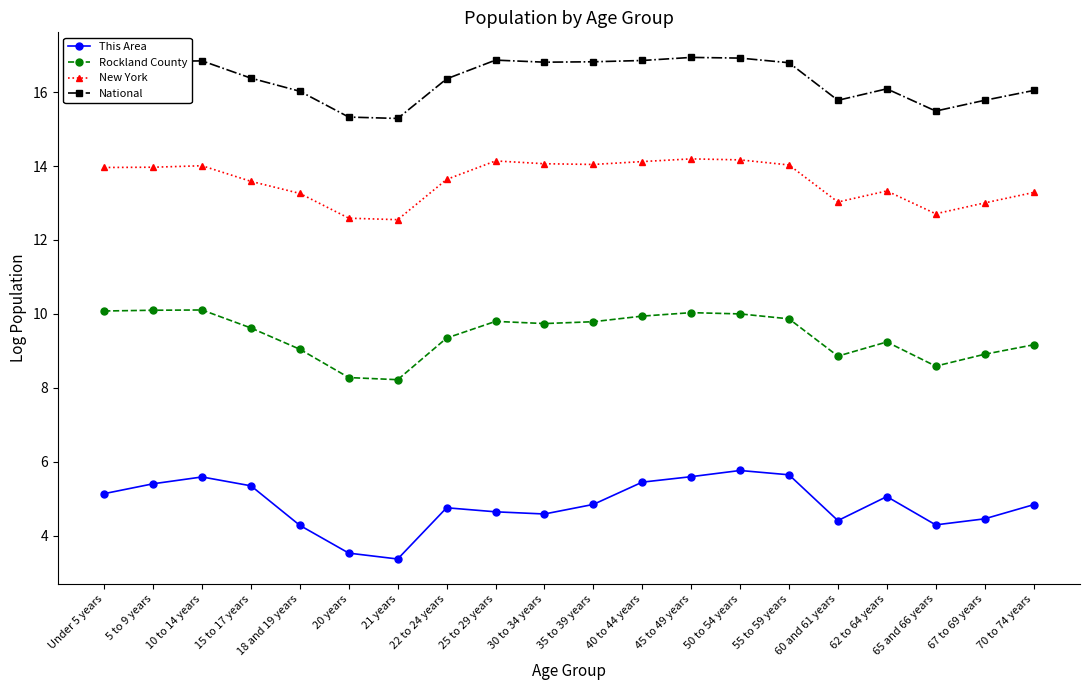

True or false: New York has more than 2 points higher than both neighbors.

True